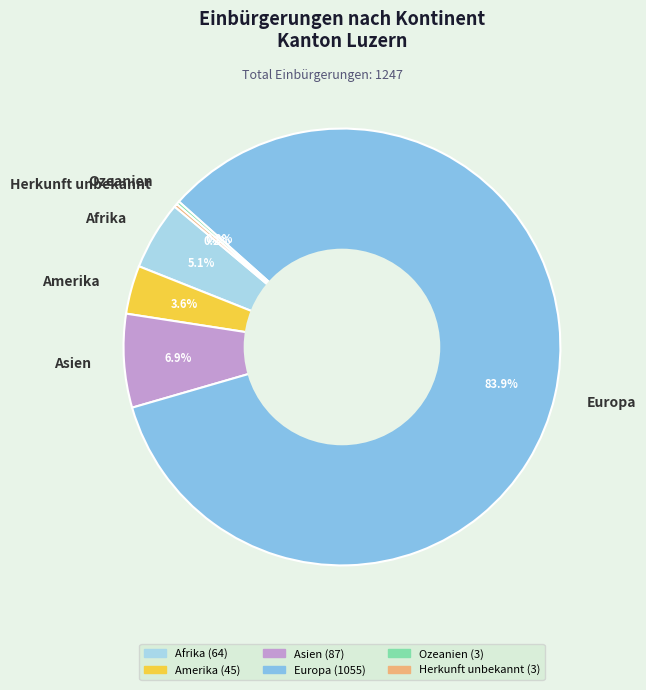

To the nearest percent, what is the difference between the largest and smallest slice percentages?

84%